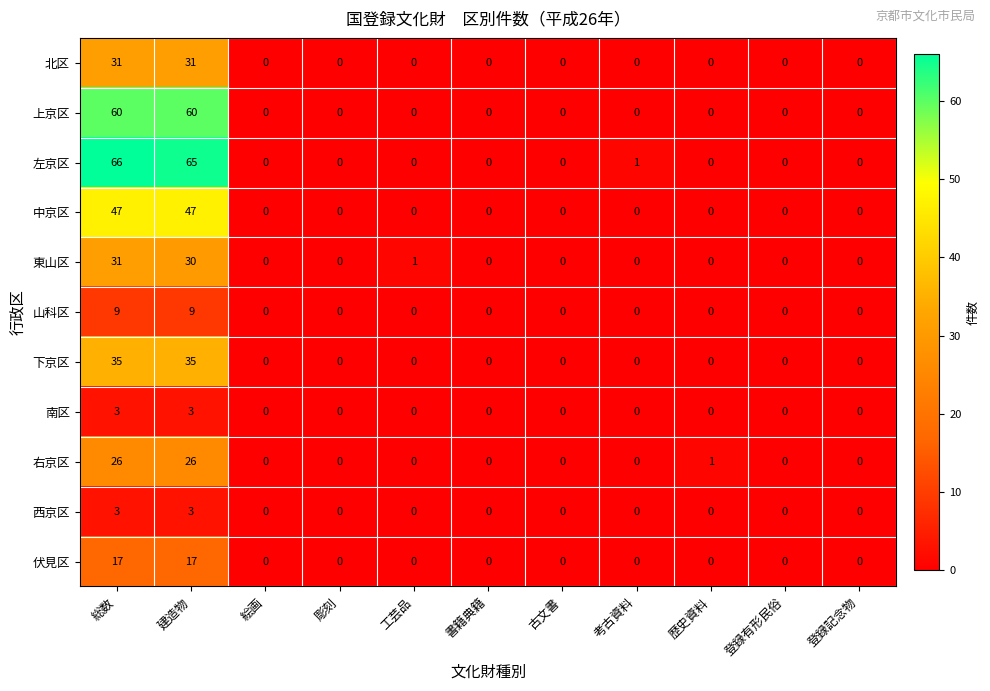

Which category has the highest value across all series?

総数